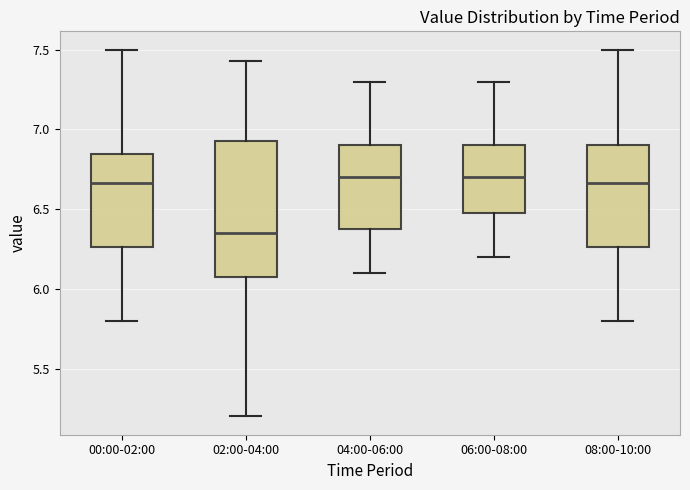

Comparing the boxes themselves (not the whiskers), which one is the tallest?

02:00-04:00